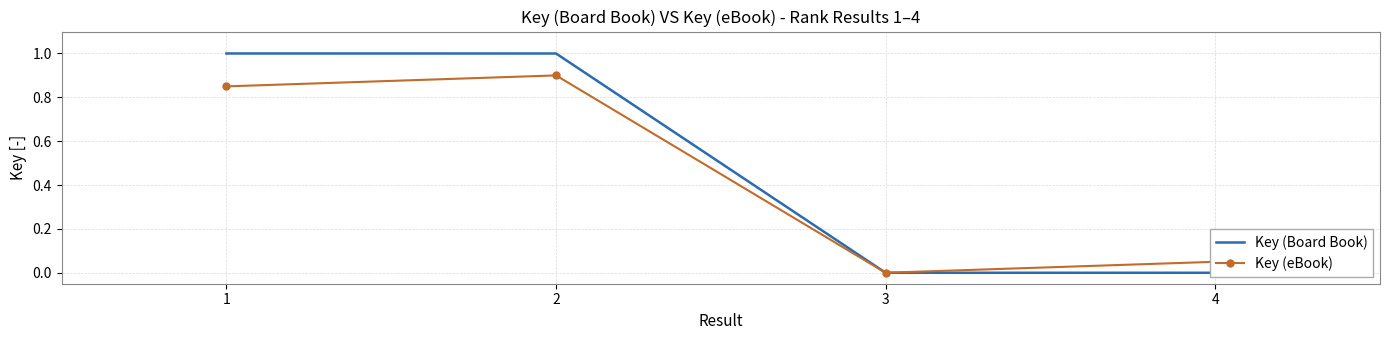

What are all the series names shown in the legend?

Key (Board Book), Key (eBook)